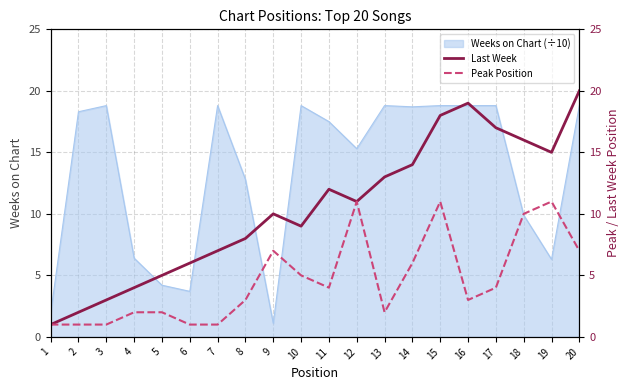

What is the lowest value of the Weeks on Chart (÷10) series?

1.1